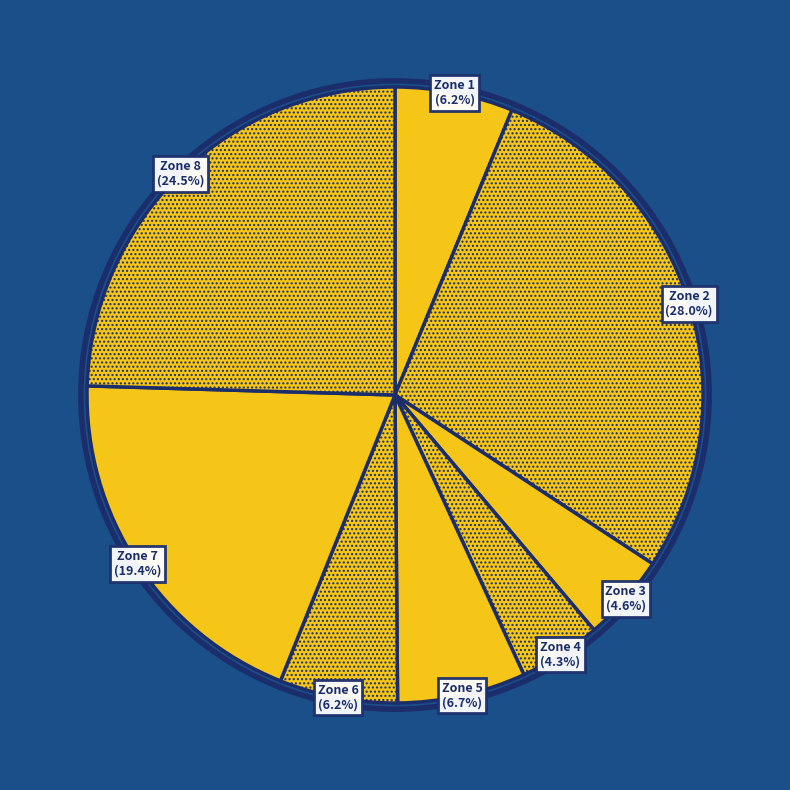

Does Zone 4 represent more than half of the total?

No